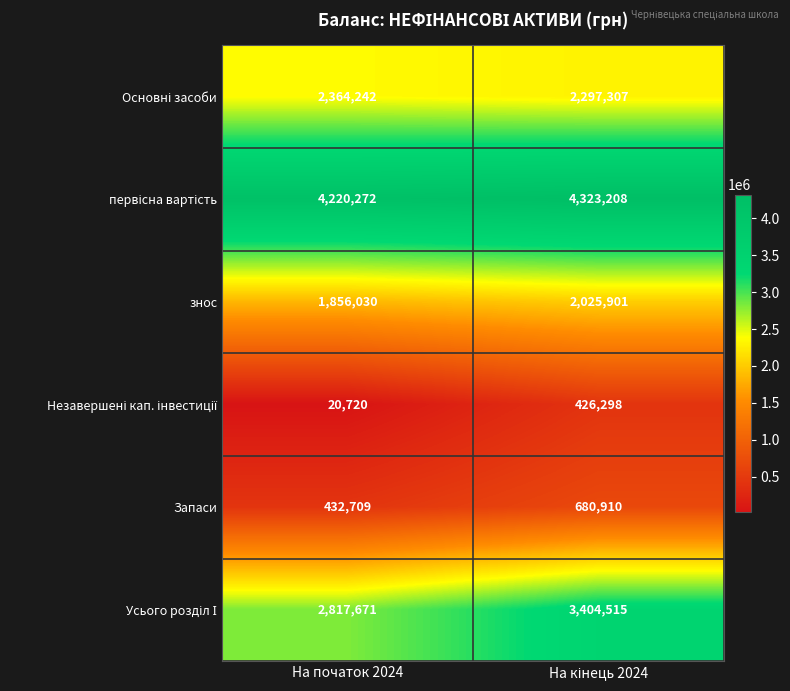

Count the number of categories in the chart.

2